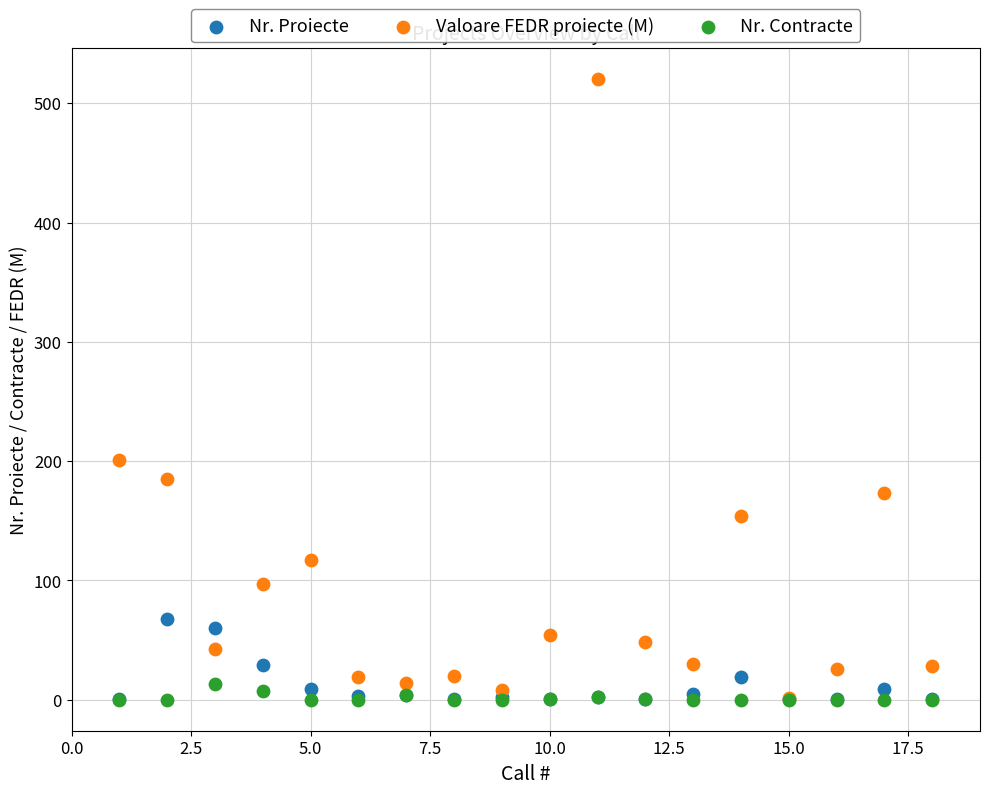

Across all series, what Y value is closest to 260?

201.0